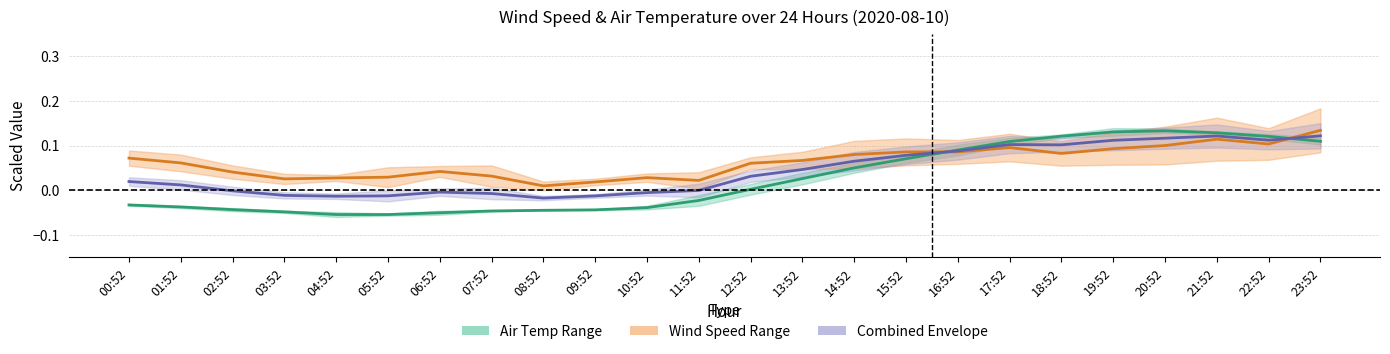

What is the value of the Air Temp Mid point at the 19th from the left?

0.1